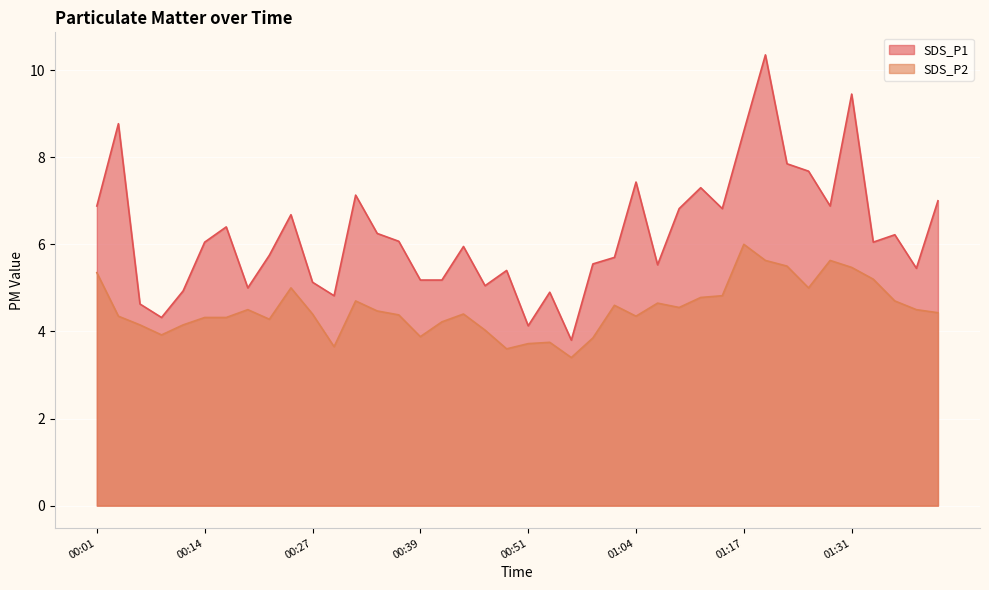

Reading left to right, what are all the values shown in this chart?

SDS_P1: 00:01=6.9	00:04=8.8	00:07=4.6	00:09=4.3	00:12=4.9	00:14=6.0	00:17=6.4	00:19=5.0	00:22=5.8	00:24=6.7	00:27=5.1	00:29=4.8	00:32=7.1	00:34=6.2	00:37=6.1	00:39=5.2	00:41=5.2	00:44=6.0	00:46=5.0	00:49=5.4	00:51=4.1	00:54=4.9	00:57=3.8	00:59=5.5	01:01=5.7	01:04=7.4	01:07=5.5	01:09=6.8	01:12=7.3	01:14=6.8	01:17=8.6	01:20=10.3	01:23=7.8	01:25=7.7	01:28=6.9	01:31=9.4	01:33=6.0	01:36=6.2	01:38=5.5	01:41=7.0
SDS_P2: 00:01=5.3	00:04=4.3	00:07=4.2	00:09=3.9	00:12=4.2	00:14=4.3	00:17=4.3	00:19=4.5	00:22=4.3	00:24=5.0	00:27=4.4	00:29=3.6	00:32=4.7	00:34=4.5	00:37=4.4	00:39=3.9	00:41=4.2	00:44=4.4	00:46=4.0	00:49=3.6	00:51=3.7	00:54=3.8	00:57=3.4	00:59=3.9	01:01=4.6	01:04=4.3	01:07=4.7	01:09=4.5	01:12=4.8	01:14=4.8	01:17=6.0	01:20=5.6	01:23=5.5	01:25=5.0	01:28=5.6	01:31=5.5	01:33=5.2	01:36=4.7	01:38=4.5	01:41=4.4